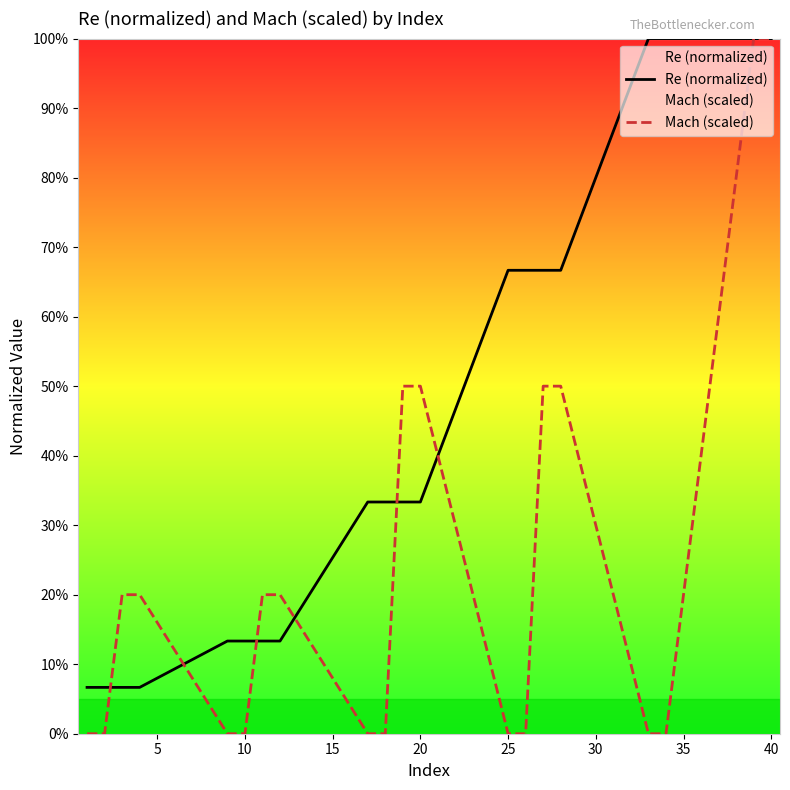

How many lines are shown in the chart?

2